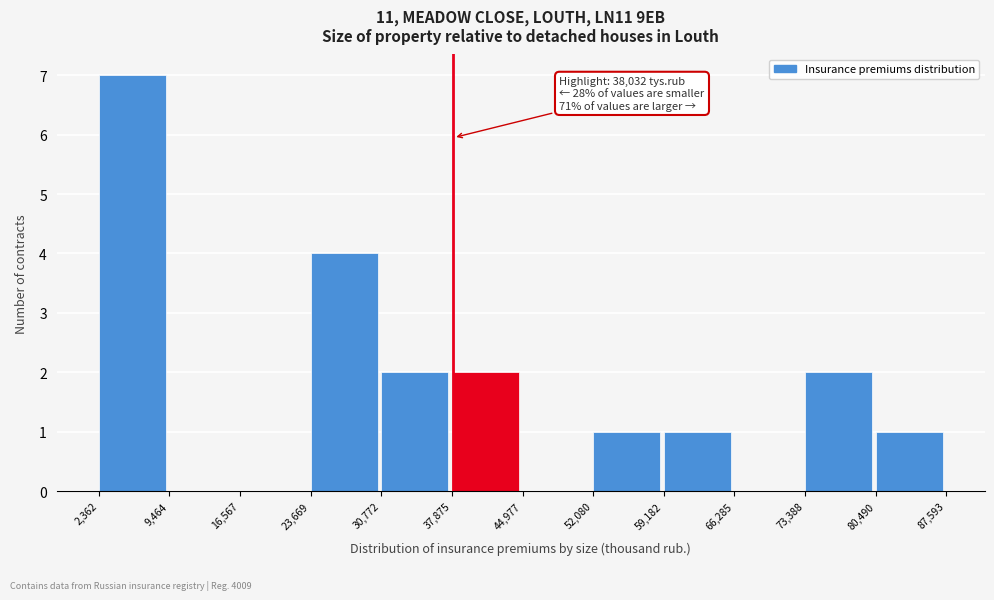

Over which range of the x-axis is the bar tallest?

2,362 to 9,464